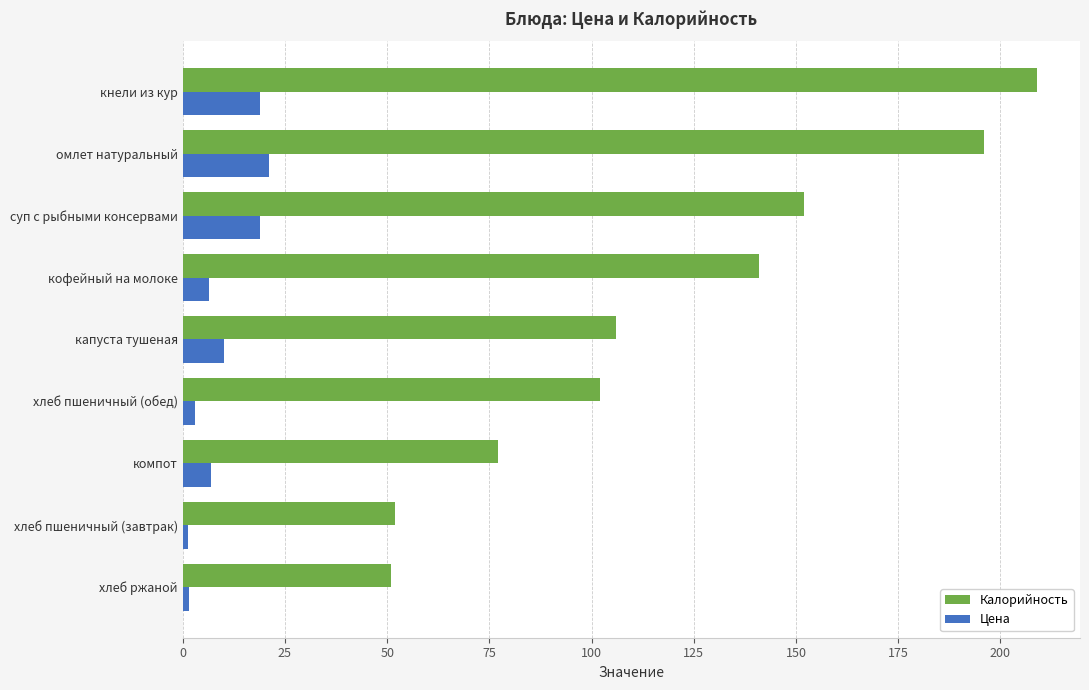

Where is Калорийность nearest to the value 130?

кофейный на молоке